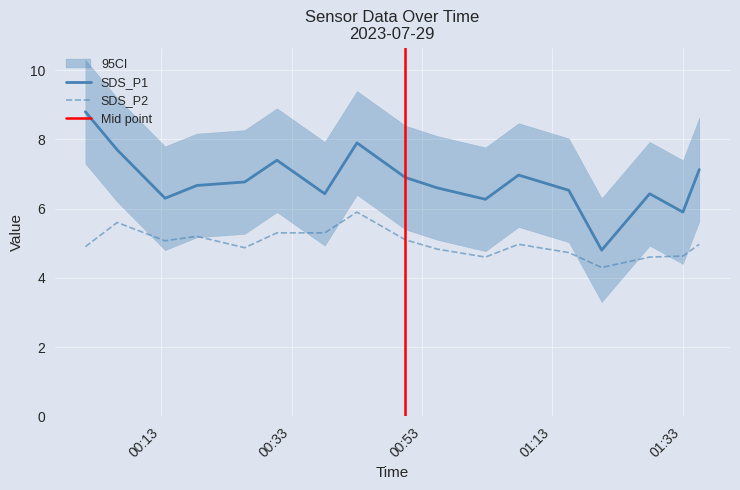

What is the total value across all series at 16?

27.7